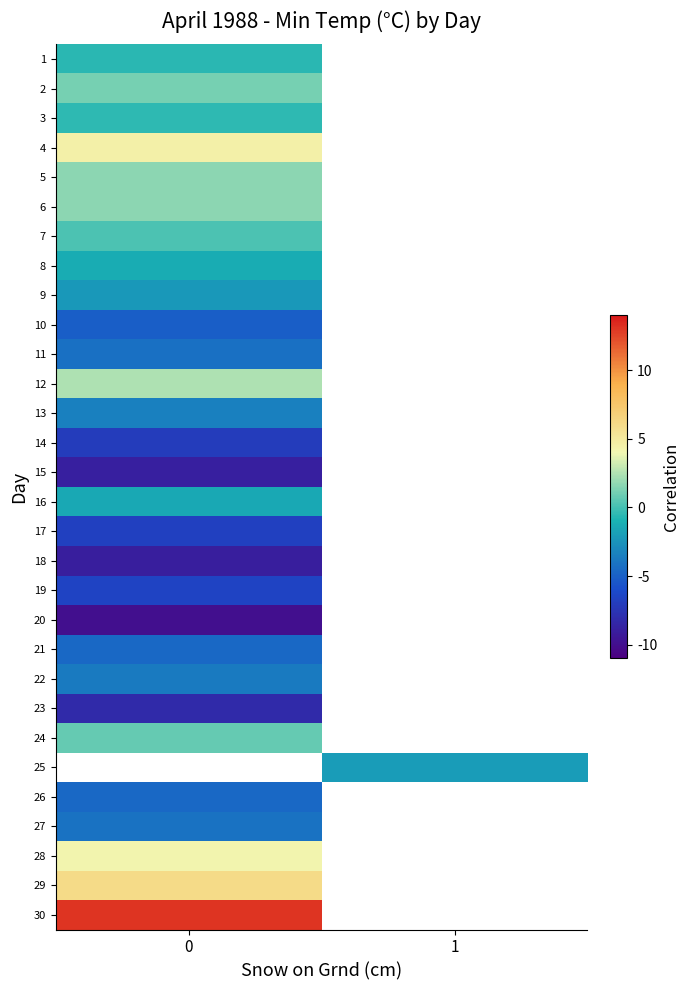

True or false: row_14 has a value of -15.0 at 0.

False